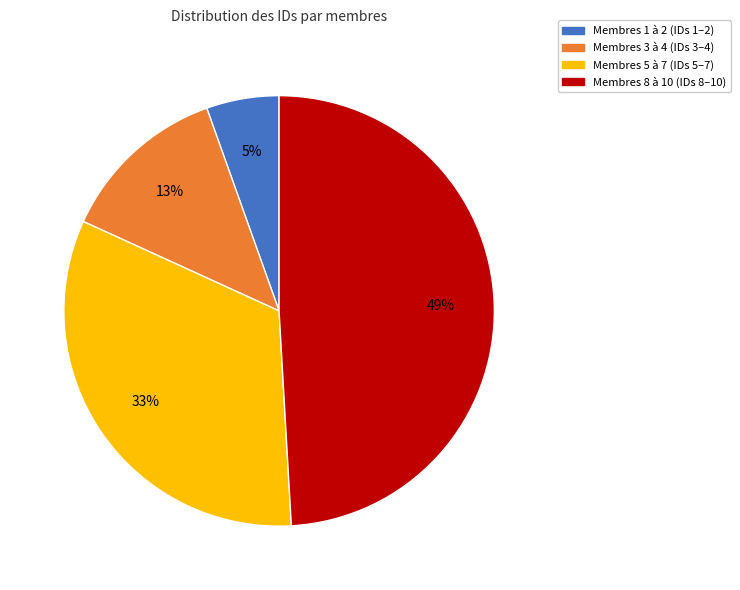

How many segments does this pie chart have?

4